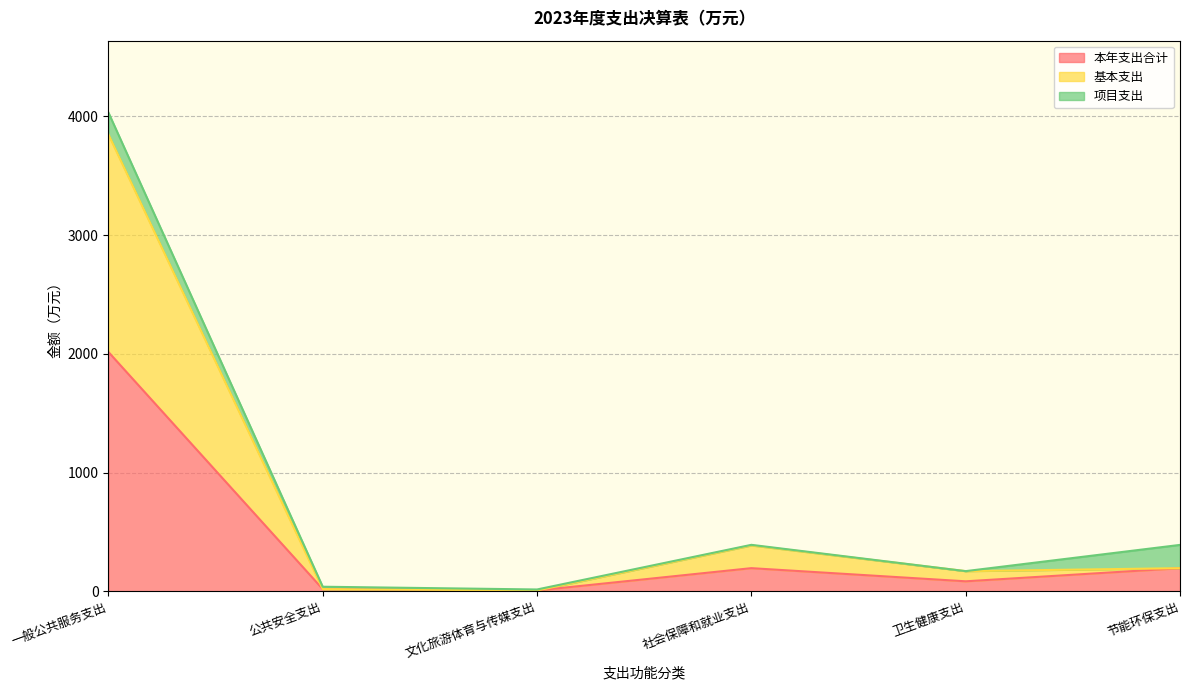

Which has a higher value, 社会保障和就业支出 or 公共安全支出?

社会保障和就业支出